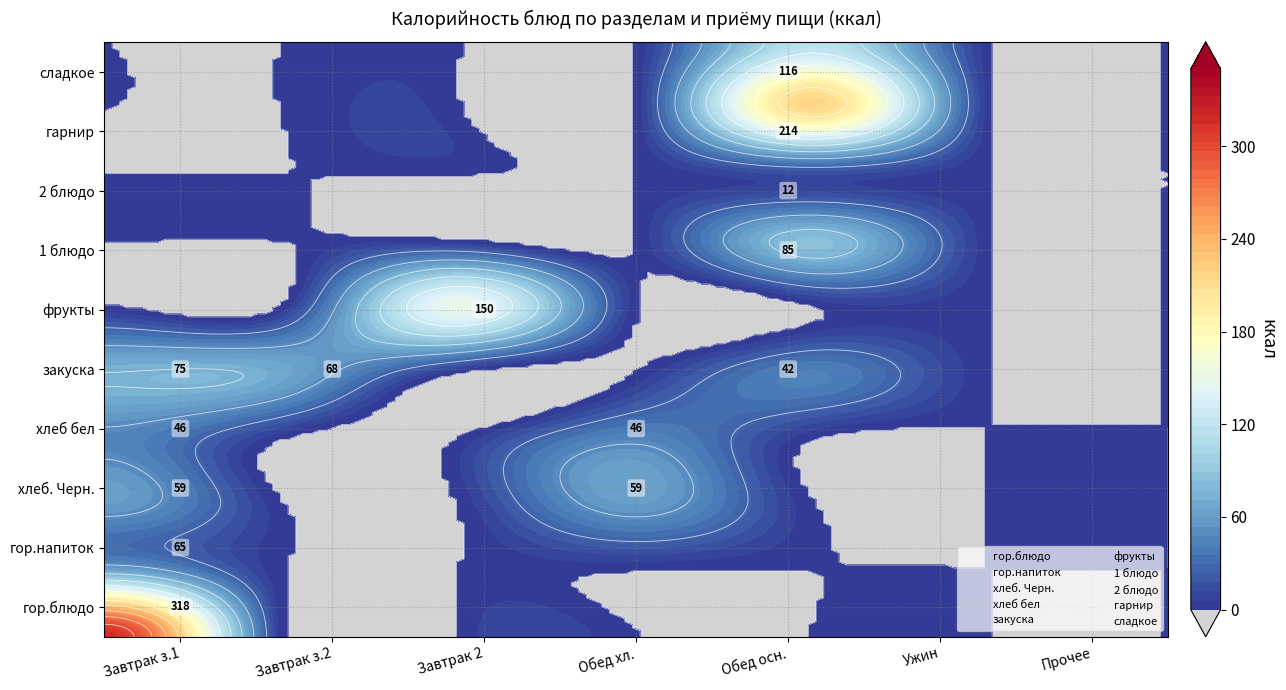

Reading right to left, list all the values displayed in this chart.

гор.блюдо: 6=0.0	5=0.0	4=0.0	3=0.0	2=0.0	1=0.0	0=318.0
гор.напиток: 6=0.0	5=0.0	4=0.0	3=0.0	2=0.0	1=0.0	0=65.0
хлеб. Черн.: 6=0.0	5=0.0	4=0.0	3=59.1	2=0.0	1=0.0	0=59.1
хлеб бел: 6=0.0	5=0.0	4=0.0	3=46.0	2=0.0	1=0.0	0=46.0
закуска: 6=0.0	5=0.0	4=42.1	3=0.0	2=0.0	1=68.0	0=75.0
фрукты: 6=0.0	5=0.0	4=0.0	3=0.0	2=150.0	1=0.0	0=0.0
1 блюдо: 6=0.0	5=0.0	4=84.8	3=0.0	2=0.0	1=0.0	0=0.0
2 блюдо: 6=0.0	5=0.0	4=12.3	3=0.0	2=0.0	1=0.0	0=0.0
гарнир: 6=0.0	5=0.0	4=214.3	3=0.0	2=0.0	1=0.0	0=0.0
сладкое: 6=0.0	5=0.0	4=116.2	3=0.0	2=0.0	1=0.0	0=0.0